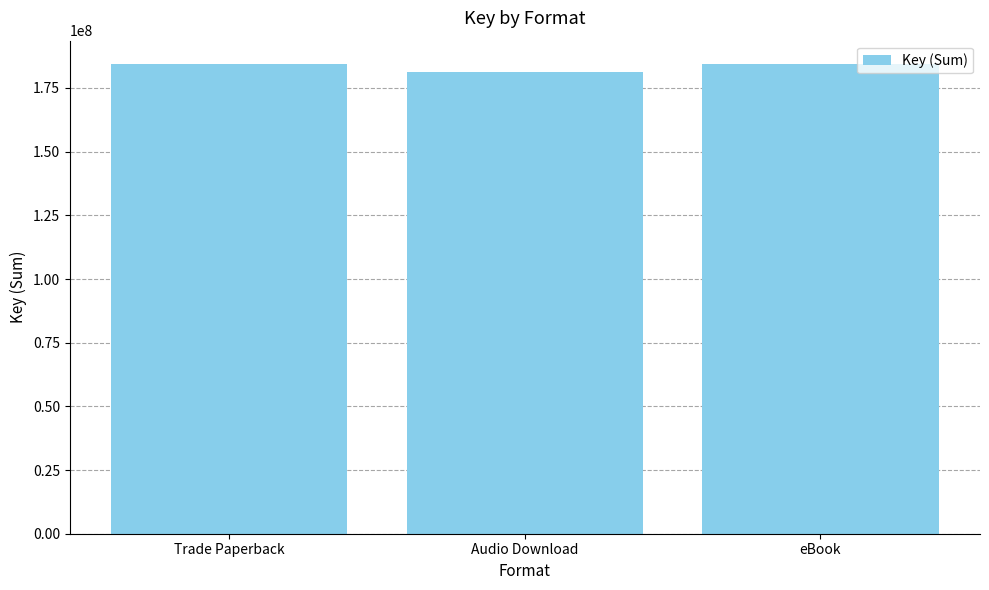

How many bars are there in total?

3